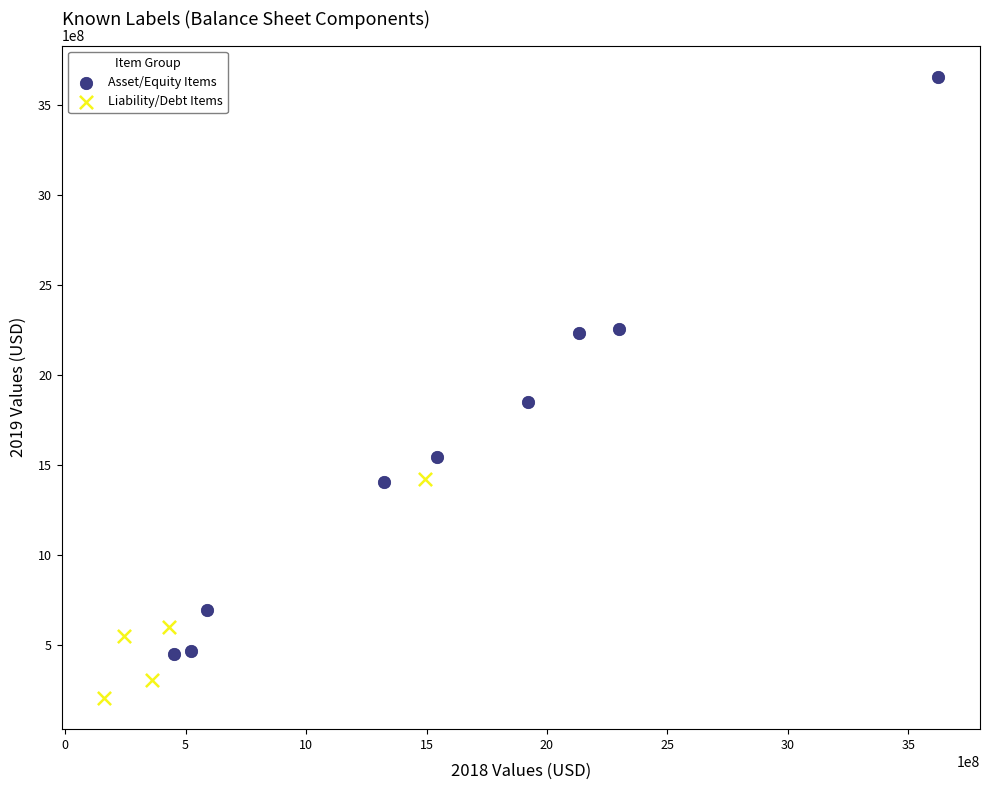

Which series has the largest Y range (max minus min)?

Asset/Equity Items